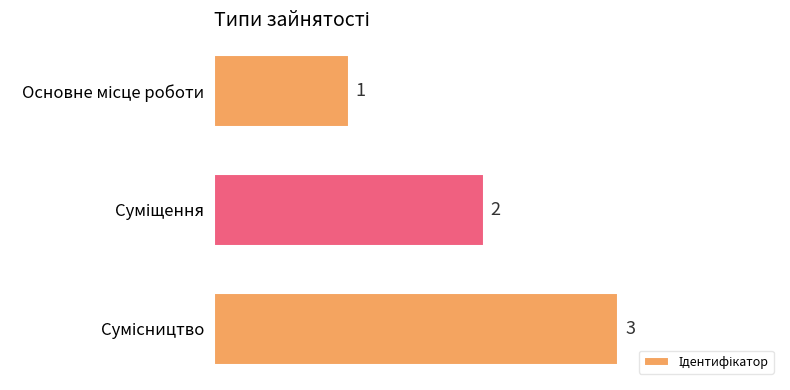

How many values are between 1 and 3?

3